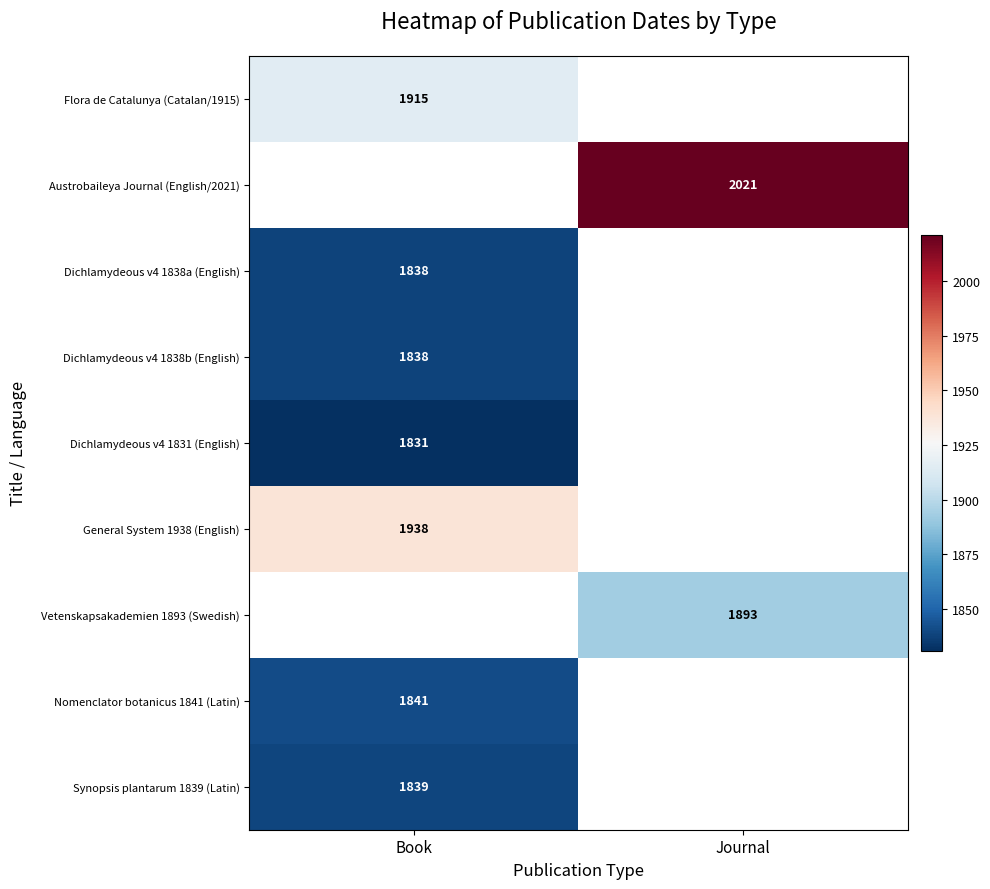

True or false: Nomenclator botanicus 1841 (Latin) has a value of 461 at Book.

False